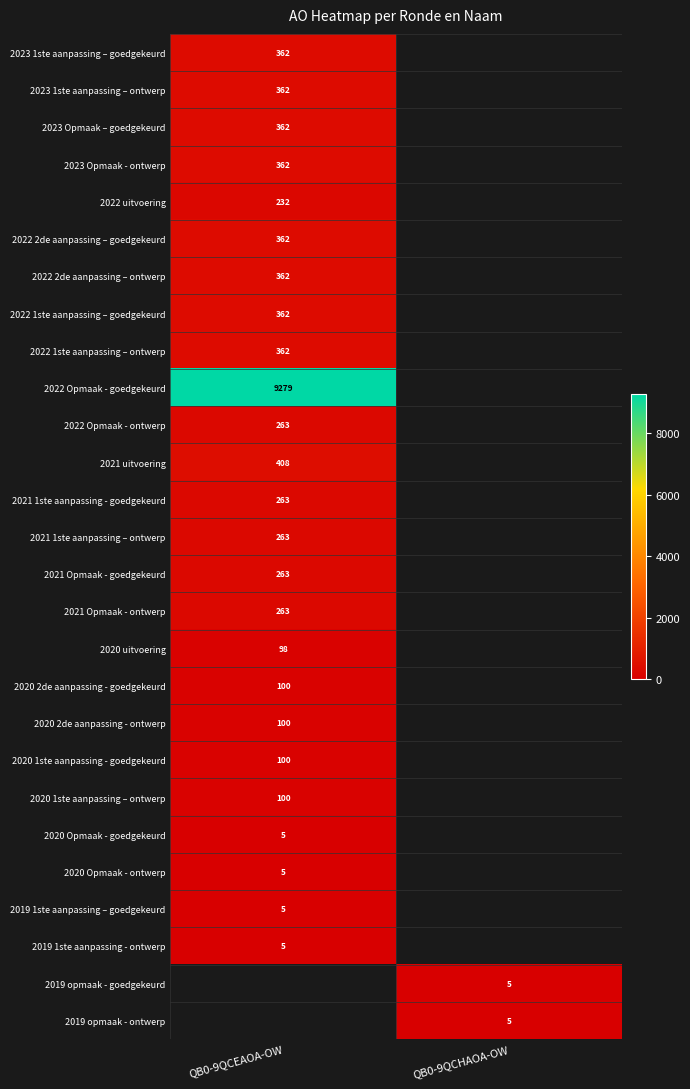

Is it true that 2021 Opmaak - goedgekeurd equals 406 at QB0-9QCEAOA-OW?

False